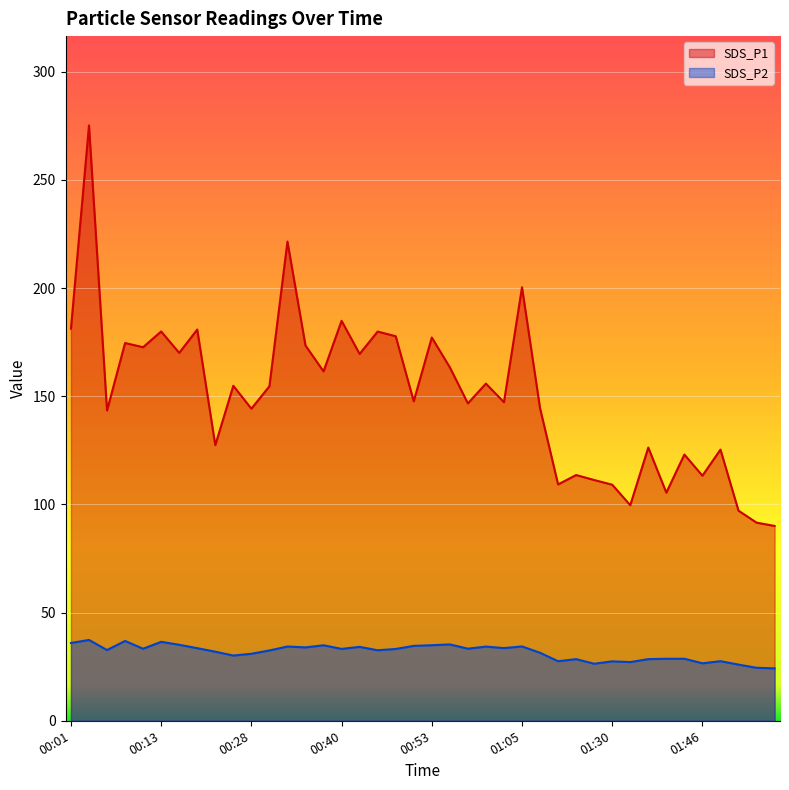

Which series has the largest range (max minus min)?

SDS_P1